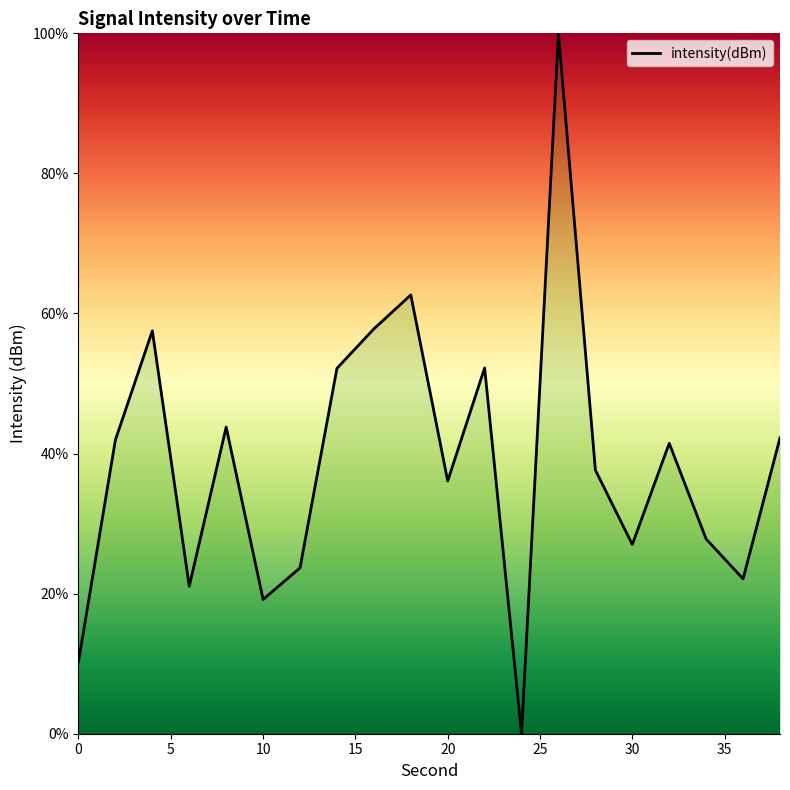

What is the difference between the maximum and minimum values?

100.0